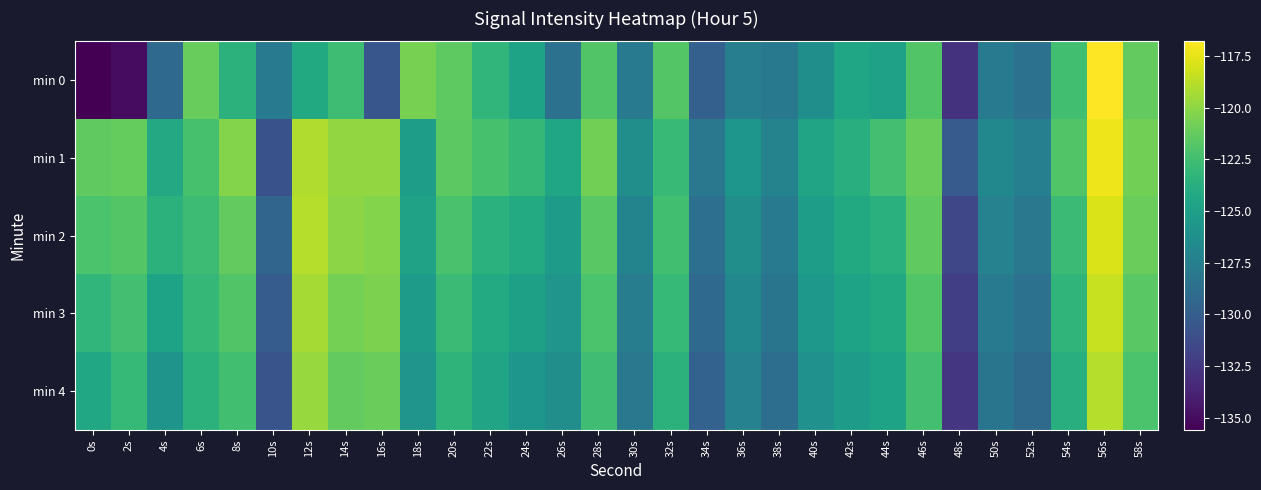

Reading left to right, list all the values displayed in this chart.

min 0: 0s=-135.6	2s=-135.0	4s=-129.2	6s=-121.2	8s=-123.5	10s=-127.9	12s=-124.2	14s=-122.6	16s=-130.5	18s=-120.7	20s=-121.4	22s=-123.2	24s=-124.7	26s=-128.6	28s=-121.9	30s=-127.8	32s=-121.8	34s=-129.8	36s=-127.6	38s=-128.0	40s=-126.2	42s=-124.6	44s=-124.9	46s=-121.9	48s=-132.9	50s=-127.8	52s=-128.6	54s=-122.5	56s=-116.8	58s=-121.3
min 1: 0s=-121.4	2s=-121.2	4s=-124.3	6s=-122.2	8s=-120.3	10s=-130.9	12s=-119.1	14s=-119.8	16s=-119.8	18s=-125.1	20s=-121.5	22s=-122.3	24s=-123.1	26s=-124.5	28s=-120.8	30s=-126.3	32s=-122.9	34s=-128.1	36s=-125.7	38s=-127.2	40s=-124.6	42s=-123.8	44s=-122.4	46s=-121.1	48s=-130.2	50s=-126.8	52s=-127.5	54s=-121.9	56s=-117.3	58s=-120.8
min 2: 0s=-122.1	2s=-121.8	4s=-123.5	6s=-122.7	8s=-121.3	10s=-129.5	12s=-118.9	14s=-120.1	16s=-120.3	18s=-124.8	20s=-122.2	22s=-123.6	24s=-124.1	26s=-125.3	28s=-121.6	30s=-127.1	32s=-122.5	34s=-128.7	36s=-126.3	38s=-127.8	40s=-125.1	42s=-124.2	44s=-123.7	46s=-121.4	48s=-131.6	50s=-127.3	52s=-128.1	54s=-122.8	56s=-117.9	58s=-121.1
min 3: 0s=-123.2	2s=-122.4	4s=-124.7	6s=-123.1	8s=-121.9	10s=-130.1	12s=-119.3	14s=-120.7	16s=-120.5	18s=-125.3	20s=-122.8	22s=-124.1	24s=-124.9	26s=-125.8	28s=-122.1	30s=-127.6	32s=-123.0	34s=-129.2	36s=-126.8	38s=-128.3	40s=-125.6	42s=-124.7	44s=-124.2	46s=-121.9	48s=-132.1	50s=-127.8	52s=-128.6	54s=-123.3	56s=-118.4	58s=-121.6
min 4: 0s=-124.3	2s=-123.0	4s=-125.9	6s=-123.5	8s=-122.5	10s=-130.7	12s=-119.7	14s=-121.3	16s=-121.1	18s=-125.8	20s=-123.4	22s=-124.6	24s=-125.7	26s=-126.3	28s=-122.6	30s=-128.1	32s=-123.5	34s=-129.7	36s=-127.3	38s=-128.8	40s=-126.1	42s=-125.2	44s=-124.7	46s=-122.4	48s=-132.6	50s=-128.3	52s=-129.1	54s=-123.8	56s=-118.9	58s=-122.1